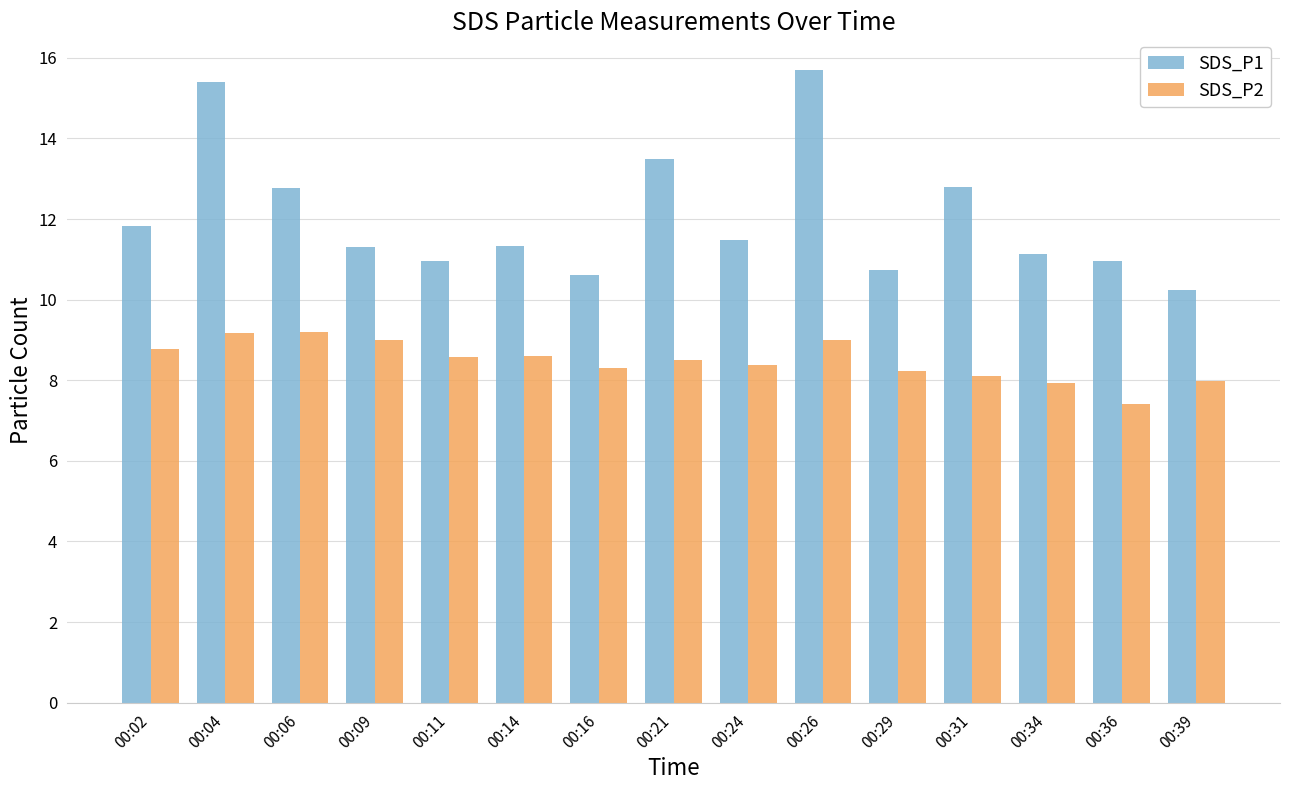

Which category has the lowest value across all series?

00:36